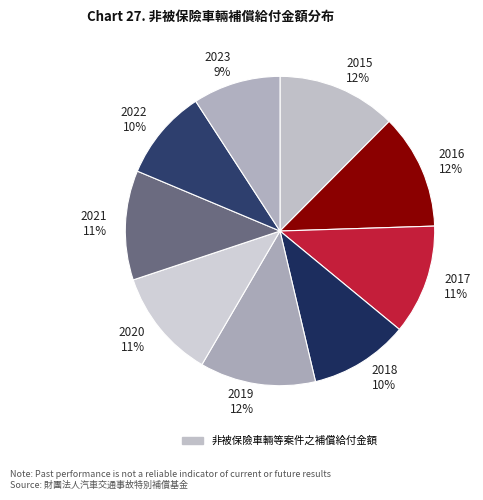

To the nearest percent, what percentage of the pie is 2022?

10%